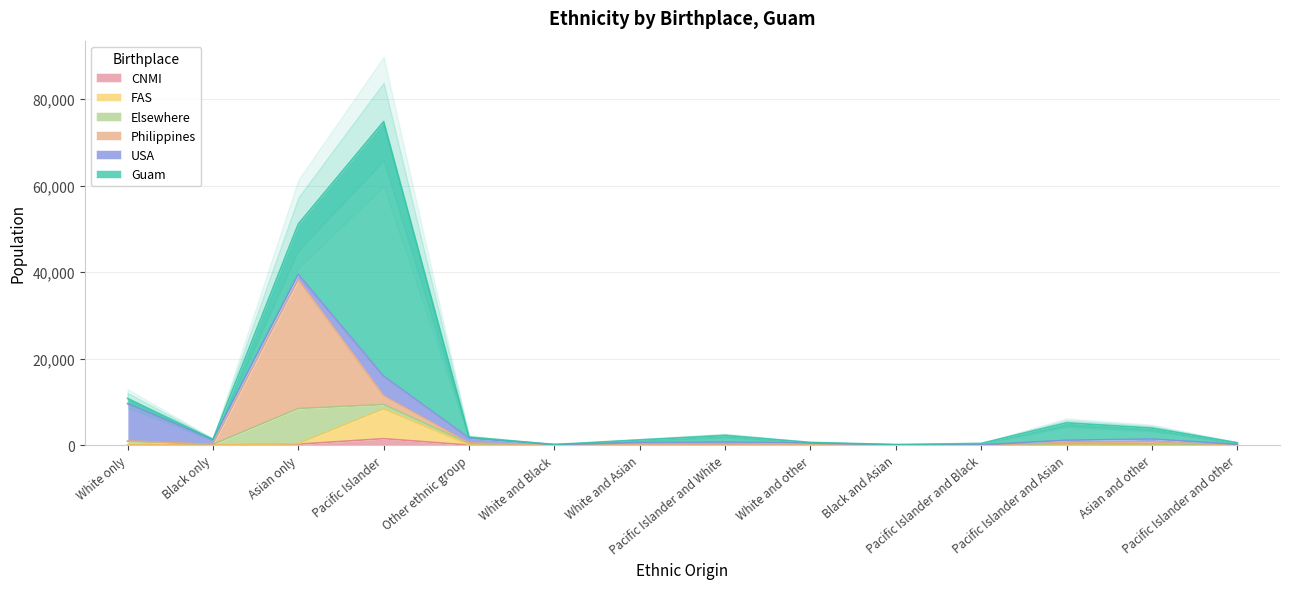

What position from the left is Other ethnic group?

5